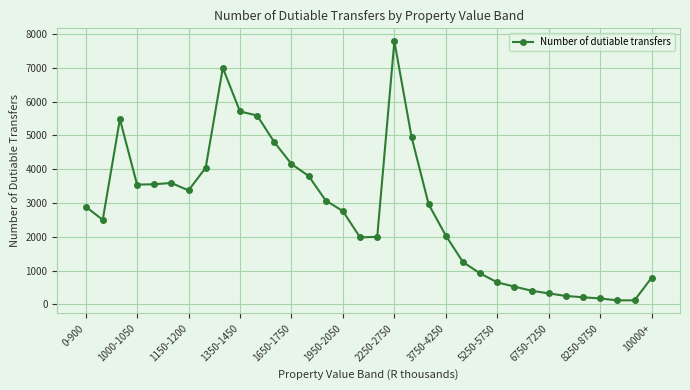

What is the value of the 17th point from the left?

1984